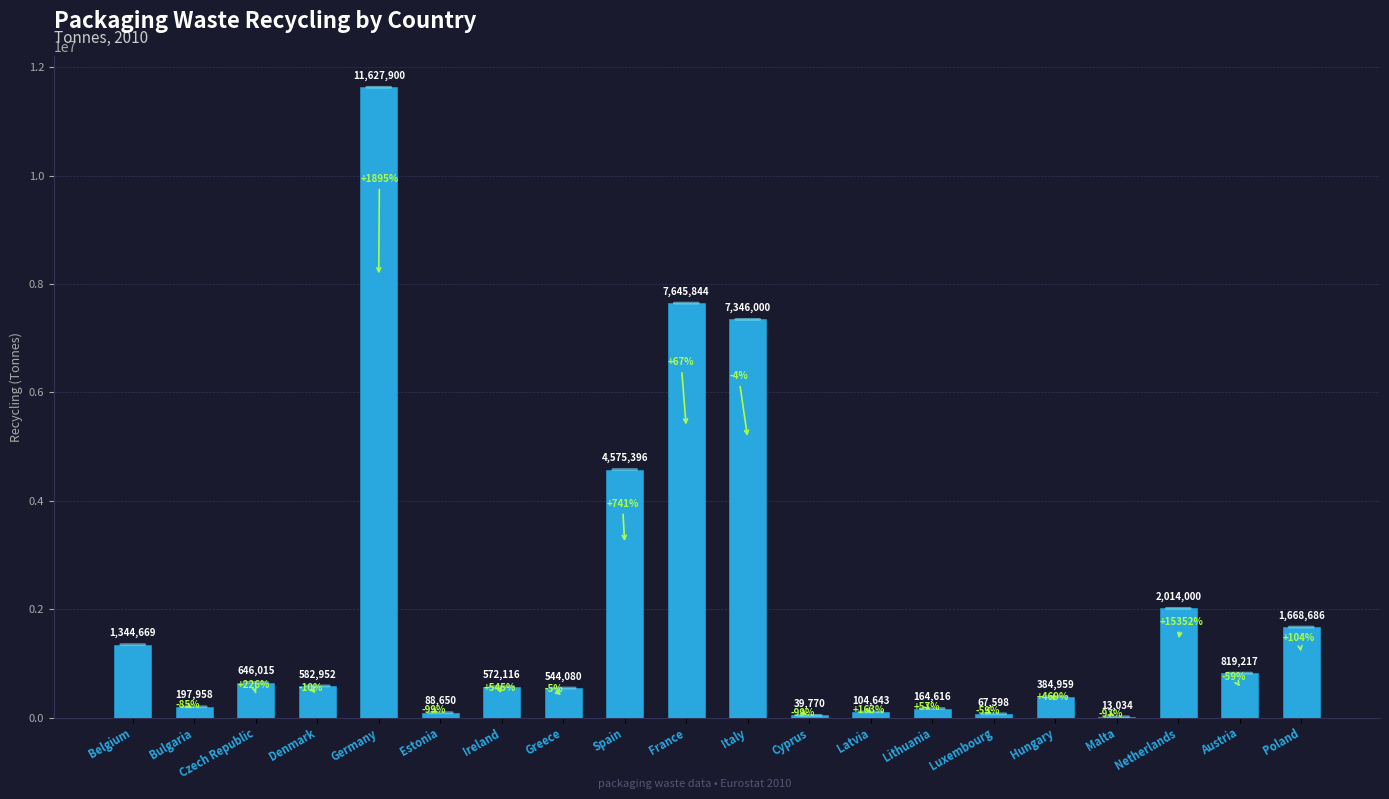

Reading left to right, extract all data points from this chart.

Belgium=1344669	Bulgaria=197958	Czech Republic=646015	Denmark=582952	Germany=11627900	Estonia=88650	Ireland=572116	Greece=544080	Spain=4575396	France=7645844	Italy=7346000	Cyprus=39770	Latvia=104643	Lithuania=164616	Luxembourg=67598	Hungary=384959	Malta=13034	Netherlands=2014000	Austria=819217	Poland=1668686